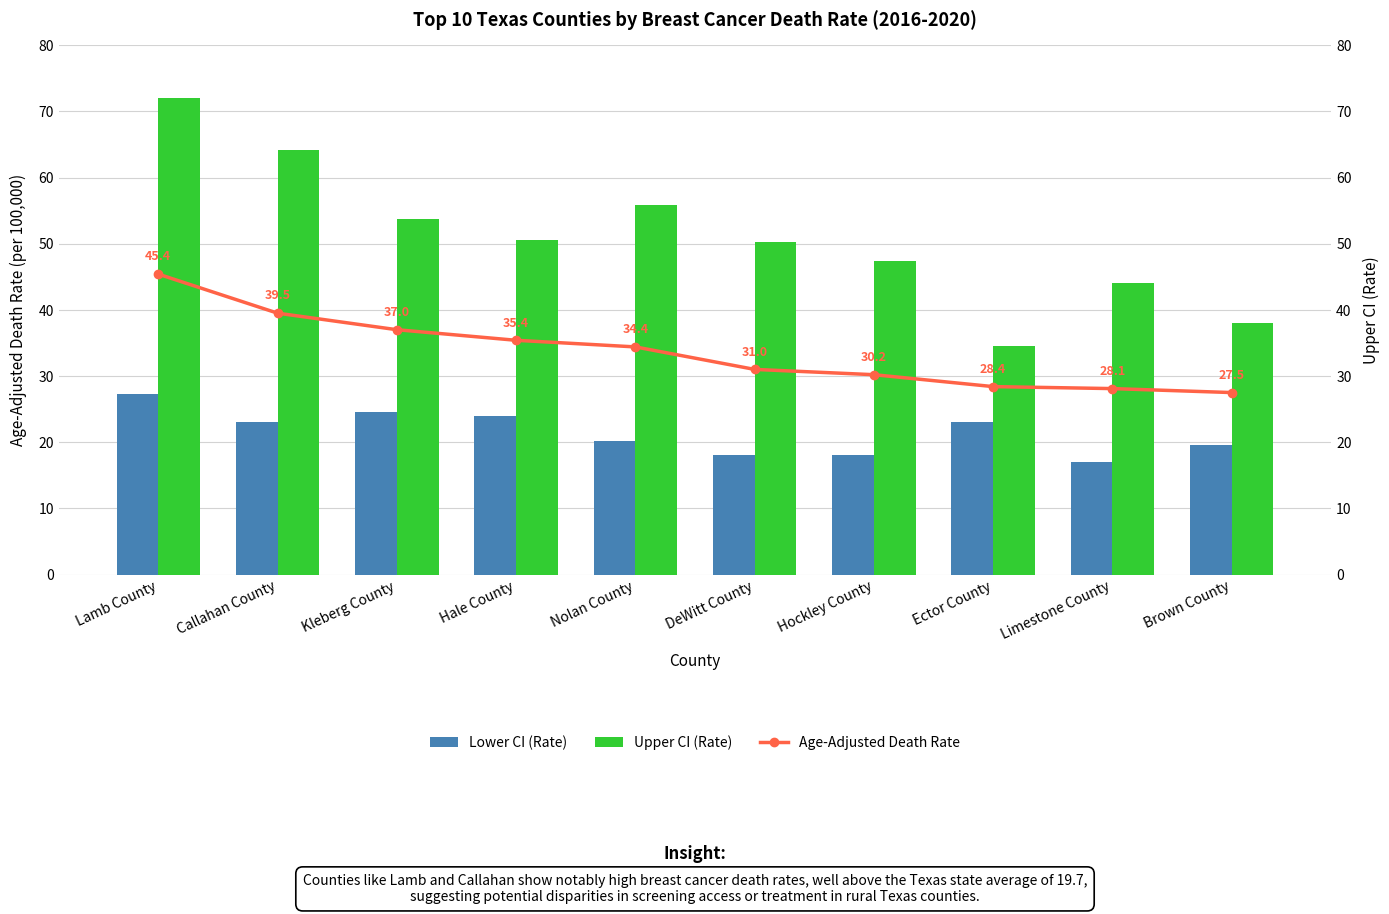

The Upper CI (Rate) series shows 13.6 at Kleberg County. True or false?

False